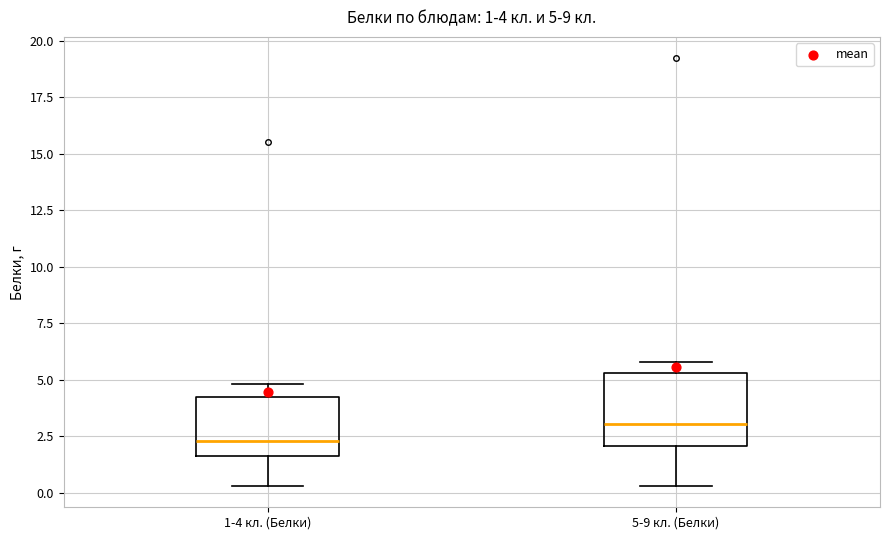

Which box's median line is the lowest?

1-4 кл. (Белки)